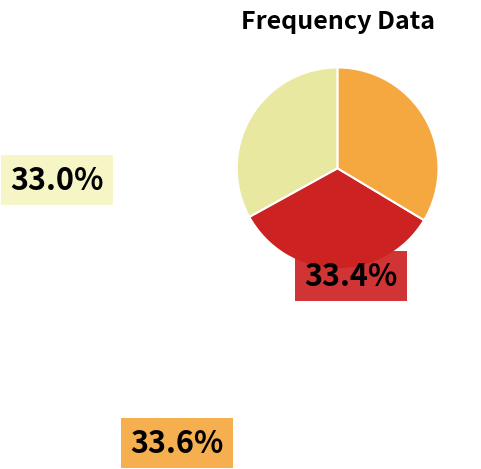

Is there any slice that represents more than half of the pie?

No